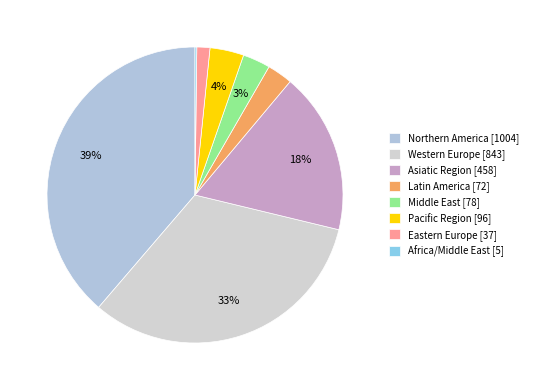

Combined, do Western Europe and Pacific Region account for over 50%?

No